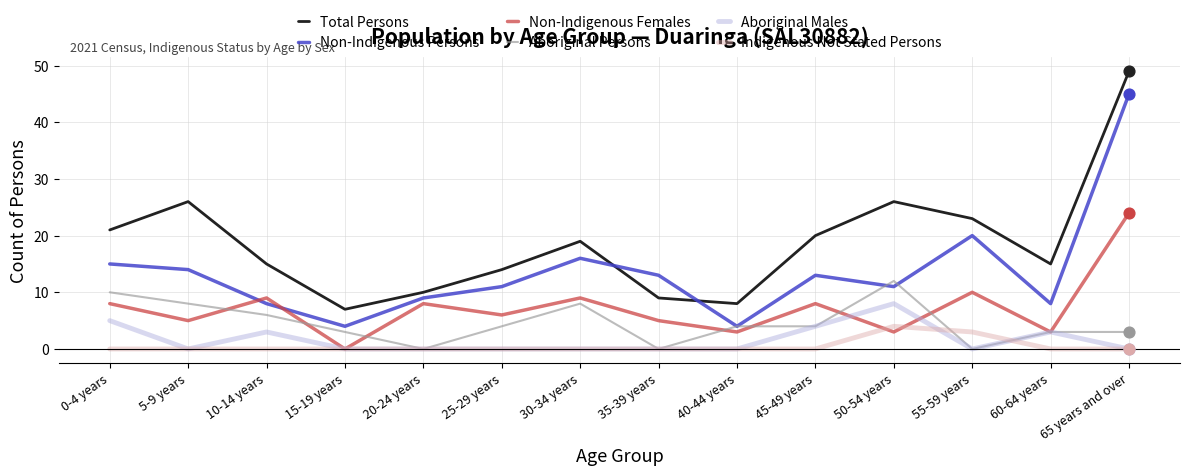

Which series has the largest range (max minus min)?

Total Persons